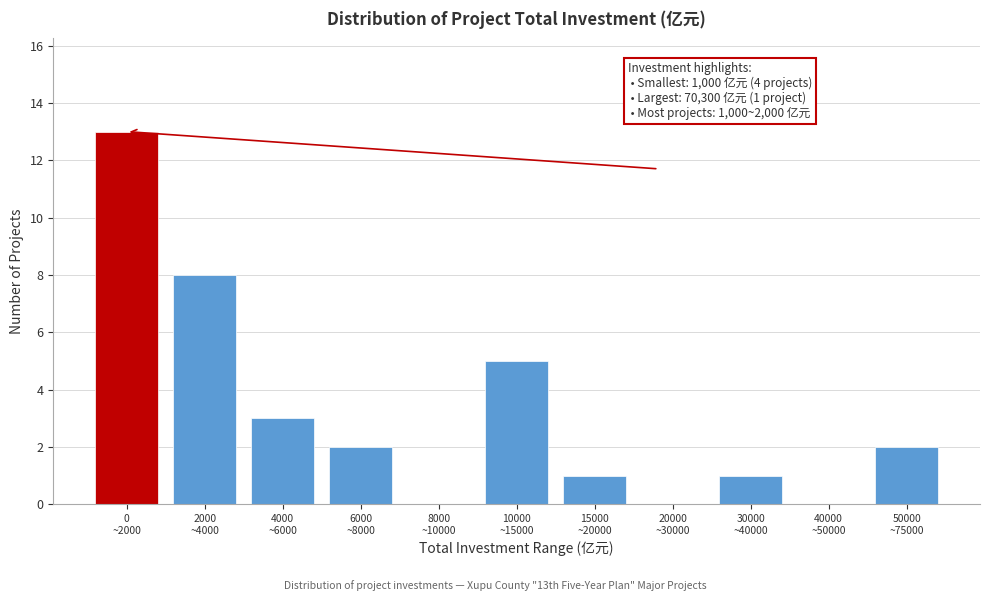

What is the sum of all values?

35